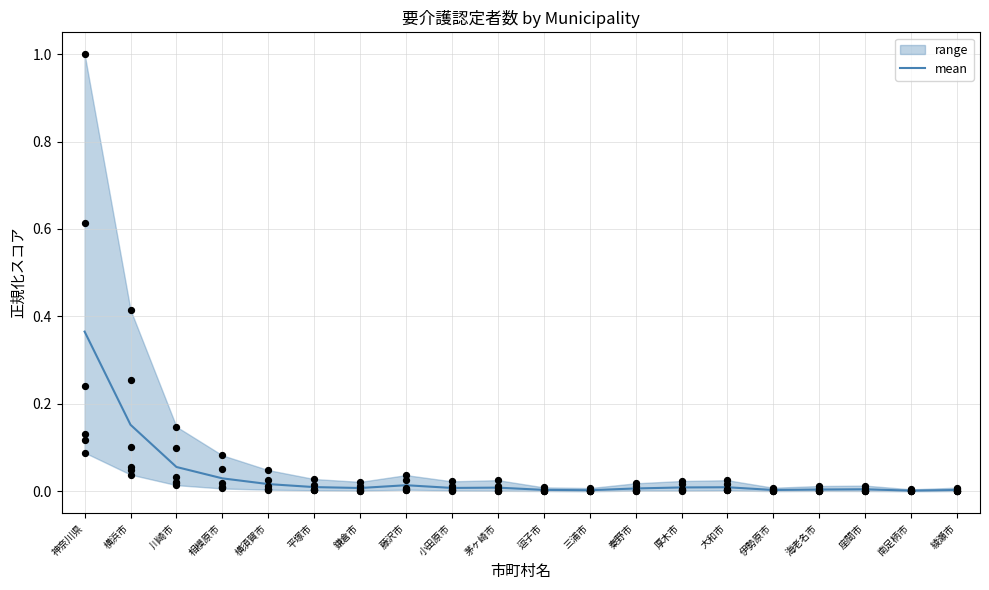

At which category is the sum across all series the highest?

神奈川県